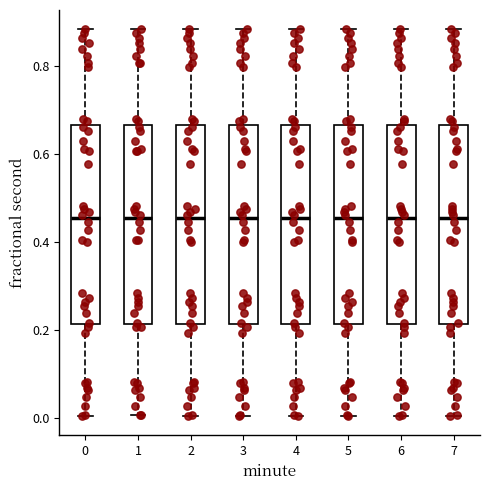

Reading left to right, read every box against the y-axis: the position of its median line, the range the box covers, and the ends of its whiskers. The values are not printed on the chart, so give them approximately, as read against the axis.

0: median 0.46, box 0.22 to 0.66, whiskers 0.00 to 0.88
1: median 0.46, box 0.22 to 0.66, whiskers 0.00 to 0.88
2: median 0.46, box 0.22 to 0.66, whiskers 0.00 to 0.88
3: median 0.46, box 0.22 to 0.66, whiskers 0.00 to 0.88
4: median 0.46, box 0.22 to 0.66, whiskers 0.00 to 0.88
5: median 0.46, box 0.22 to 0.66, whiskers 0.00 to 0.88
6: median 0.46, box 0.22 to 0.66, whiskers 0.00 to 0.88
7: median 0.46, box 0.22 to 0.66, whiskers 0.00 to 0.88